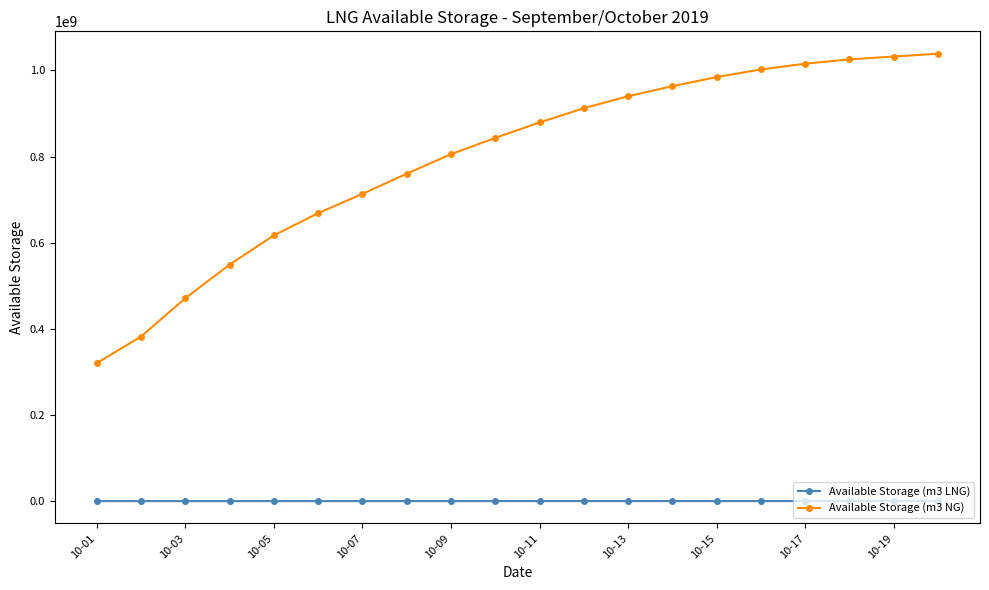

Which series has the largest range (max minus min)?

Available Storage (m3 NG)